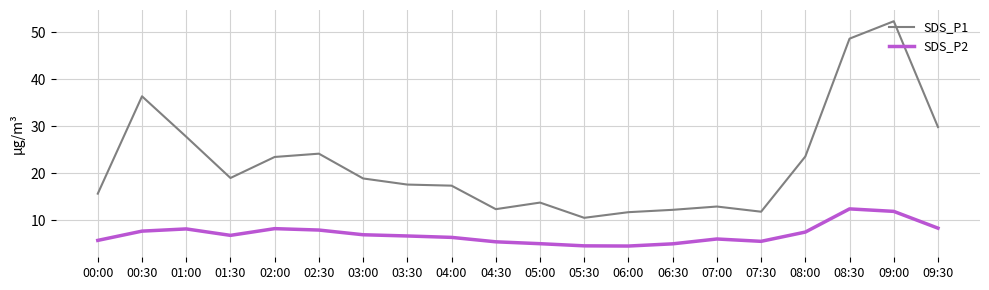

Rank the series by their maximum value, from highest to lowest.

SDS_P1, SDS_P2